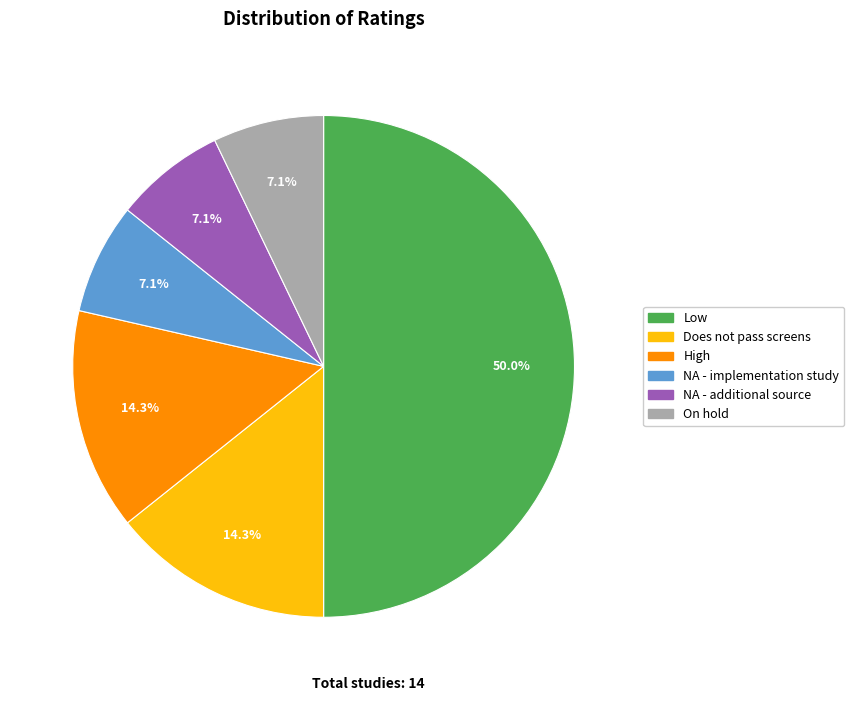

To the nearest percent, what is the average slice percentage?

17%